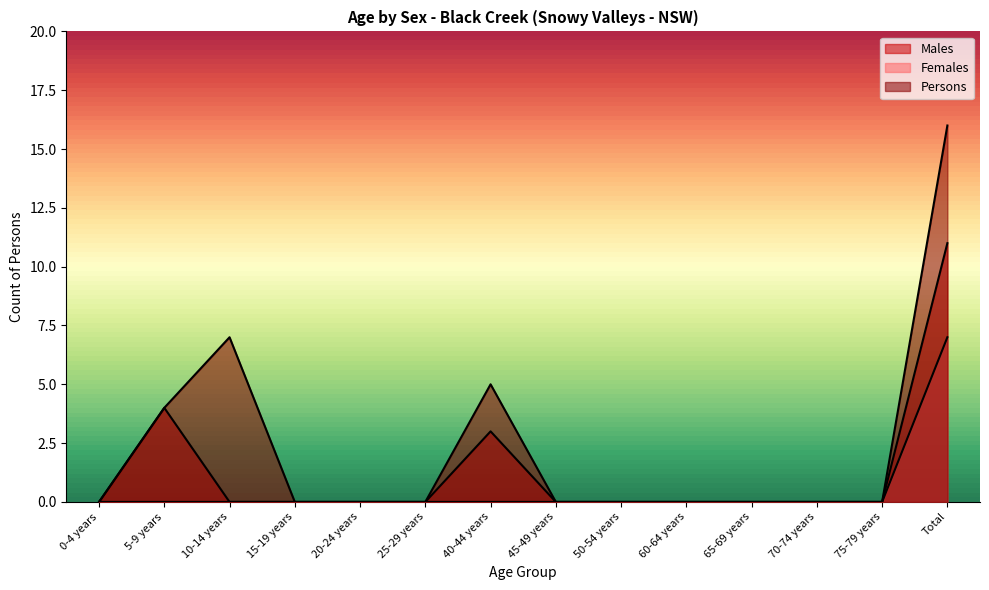

Reading left to right, what are all the values shown in this chart?

Males: 0-4 years=0	5-9 years=4	10-14 years=0	15-19 years=0	20-24 years=0	25-29 years=0	40-44 years=3	45-49 years=0	50-54 years=0	60-64 years=0	65-69 years=0	70-74 years=0	75-79 years=0	Total=11
Females: 0-4 years=0	5-9 years=0	10-14 years=0	15-19 years=0	20-24 years=0	25-29 years=0	40-44 years=0	45-49 years=0	50-54 years=0	60-64 years=0	65-69 years=0	70-74 years=0	75-79 years=0	Total=7
Persons: 0-4 years=0	5-9 years=4	10-14 years=7	15-19 years=0	20-24 years=0	25-29 years=0	40-44 years=5	45-49 years=0	50-54 years=0	60-64 years=0	65-69 years=0	70-74 years=0	75-79 years=0	Total=16